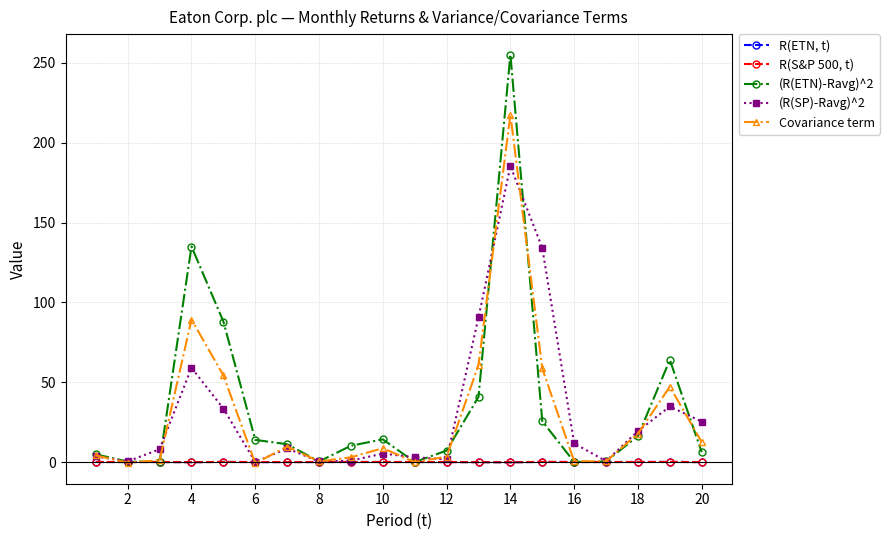

List the series in order of their peak value, lowest first.

R(ETN, t), R(S&P 500, t), (R(SP)-Ravg)^2, Covariance term, (R(ETN)-Ravg)^2